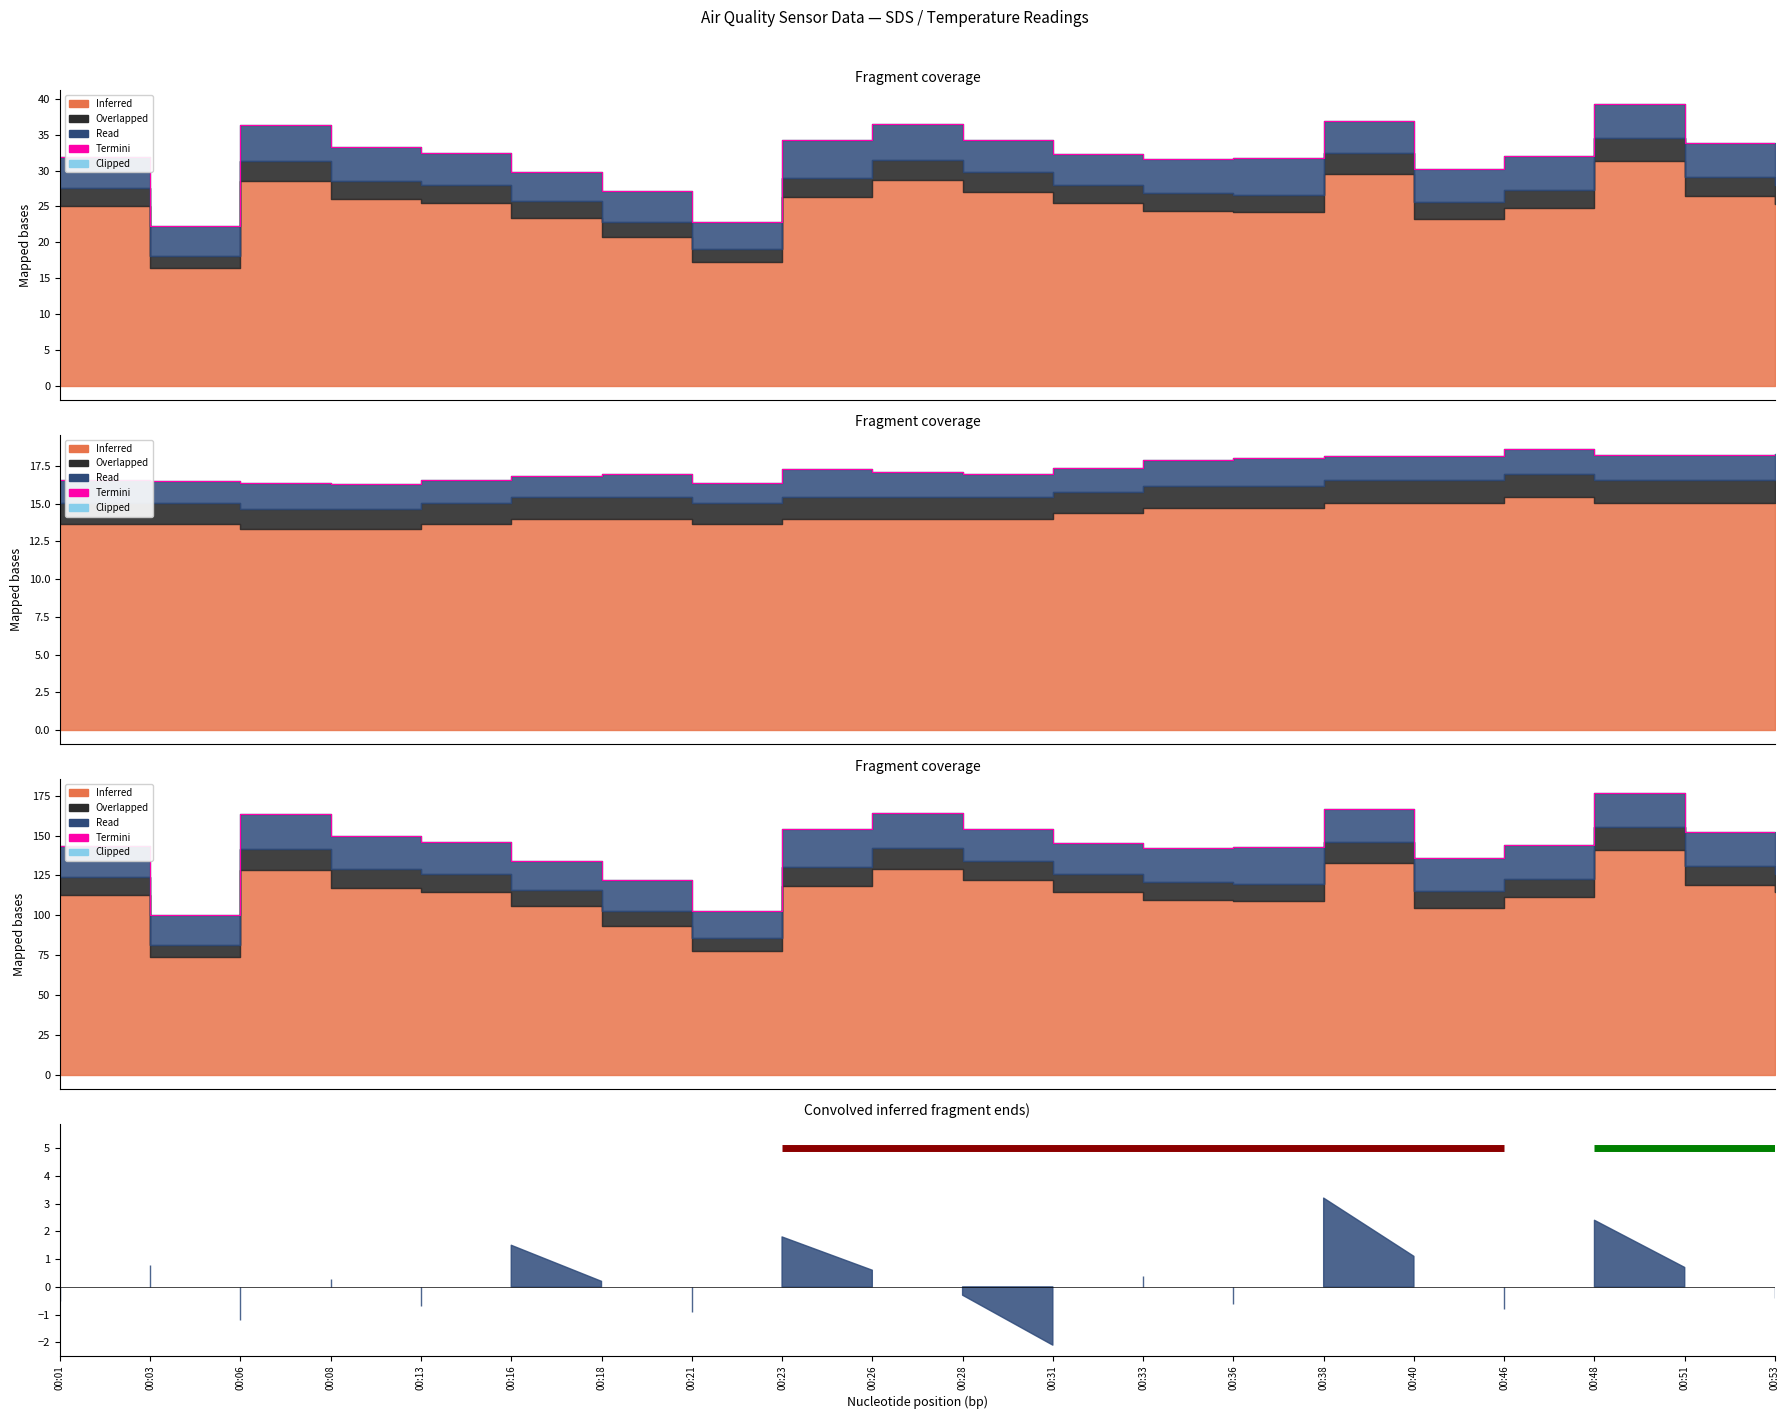

What is the value of the 9th point from the left?

154.3